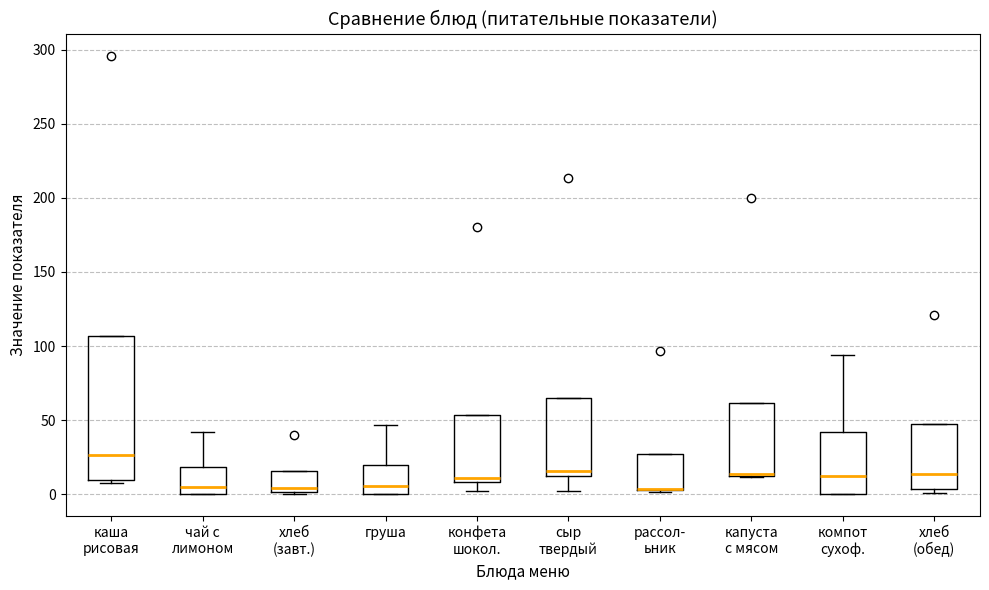

Where is the upper edge of the box for конфета шокол. on the y-axis? The values are not printed on the chart, so give them approximately, as read against the axis.

55